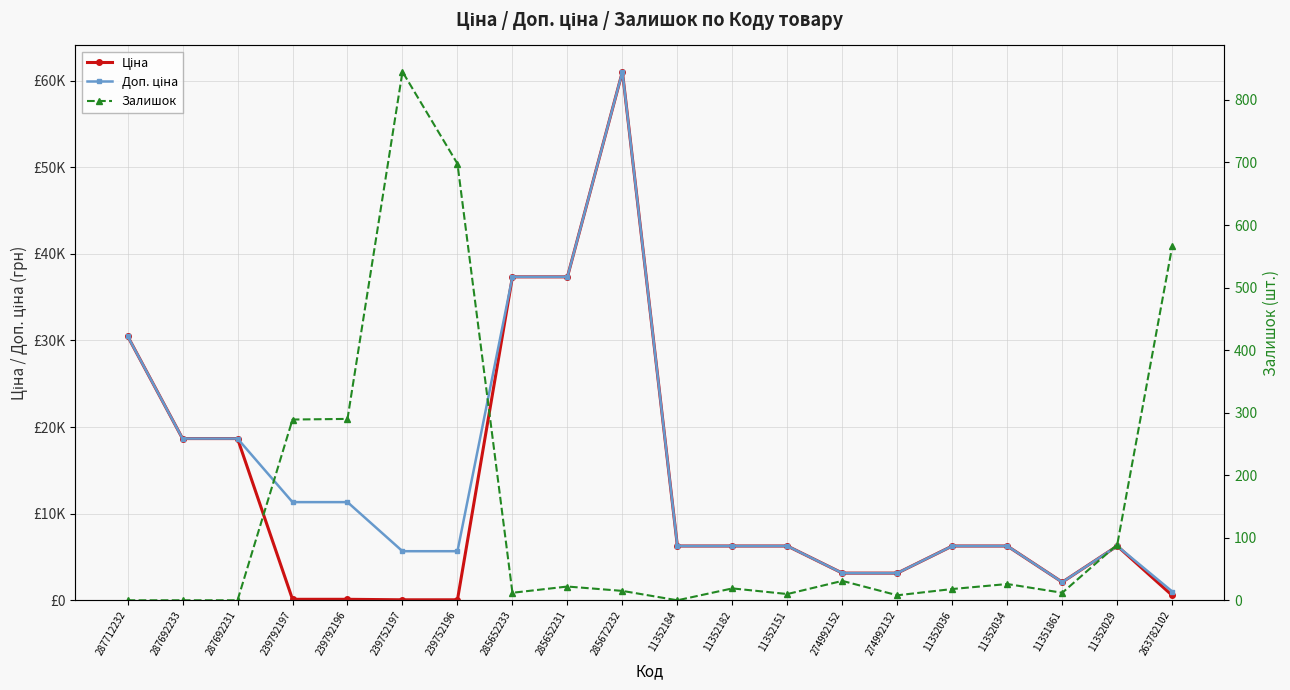

What is the label of the 14th point from the right?

239752196